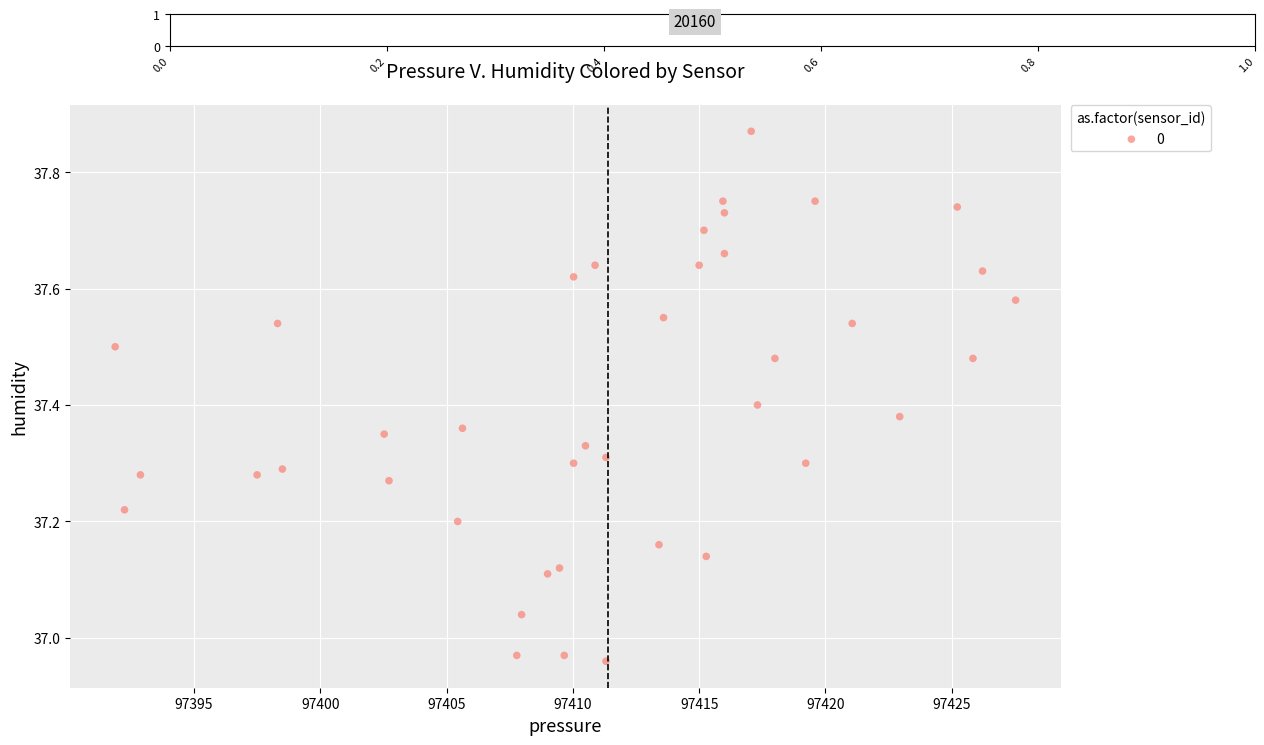

What is the range of X values (max minus min)?

35.6